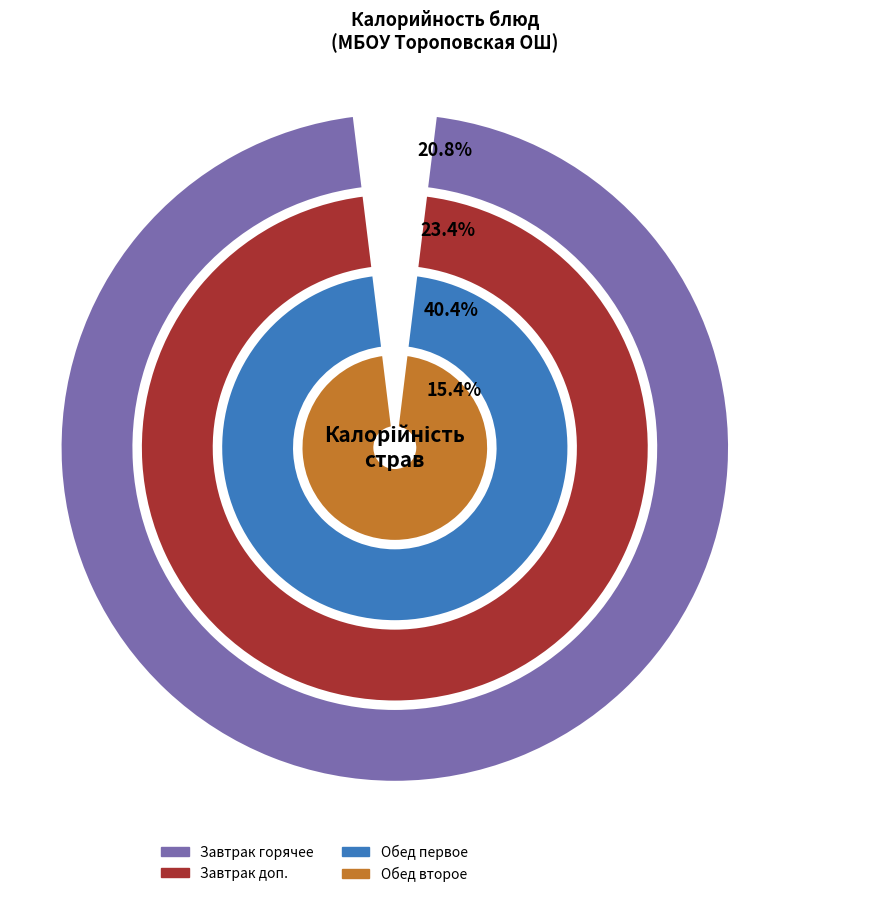

Does батон (обед) account for over 50% of the chart?

No